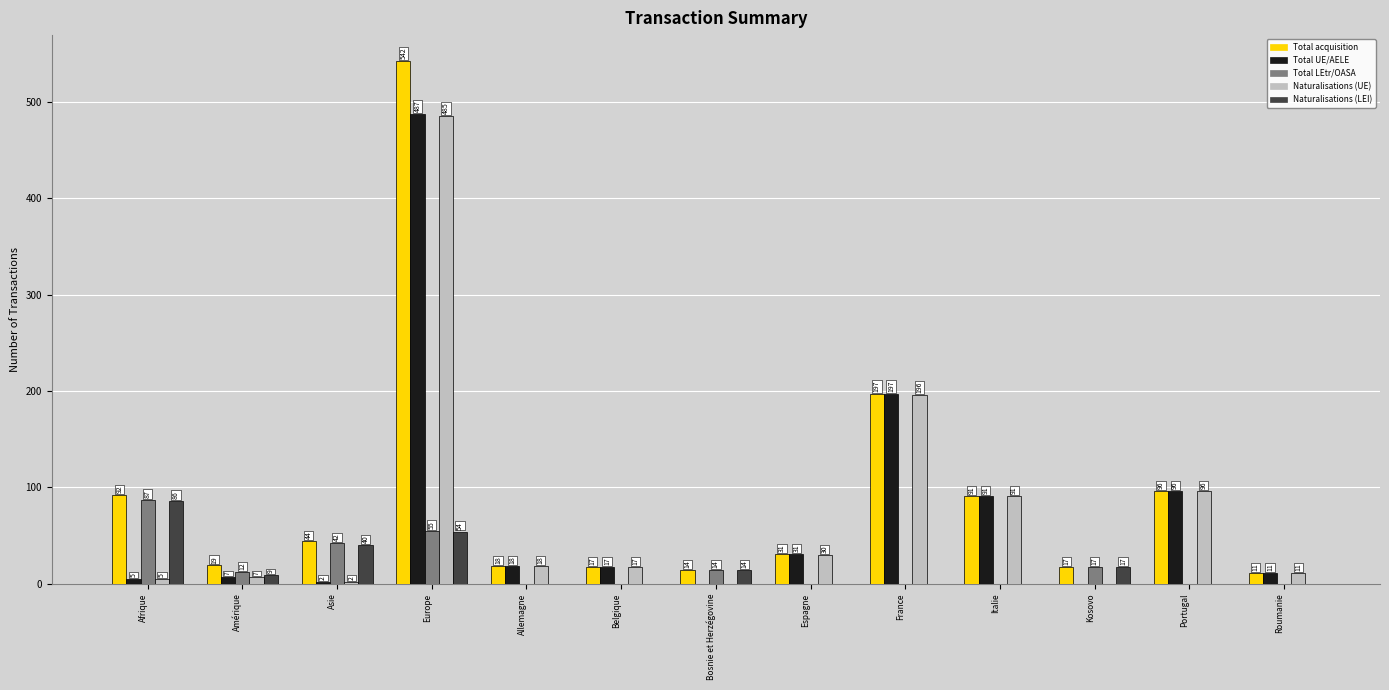

Reading left to right, what are all the values shown in this chart?

Total acquisition: 92	19	44	542	18	17	14	31	197	91	17	96	11
Total UE/AELE: 5	7	2	487	18	17	0	31	197	91	0	96	11
Total LEtr/OASA: 87	12	42	55	0	0	14	0	0	0	17	0	0
Naturalisations (UE): 5	7	2	485	18	17	0	30	196	91	0	96	11
Naturalisations (LEI): 86	9	40	54	0	0	14	0	0	0	17	0	0